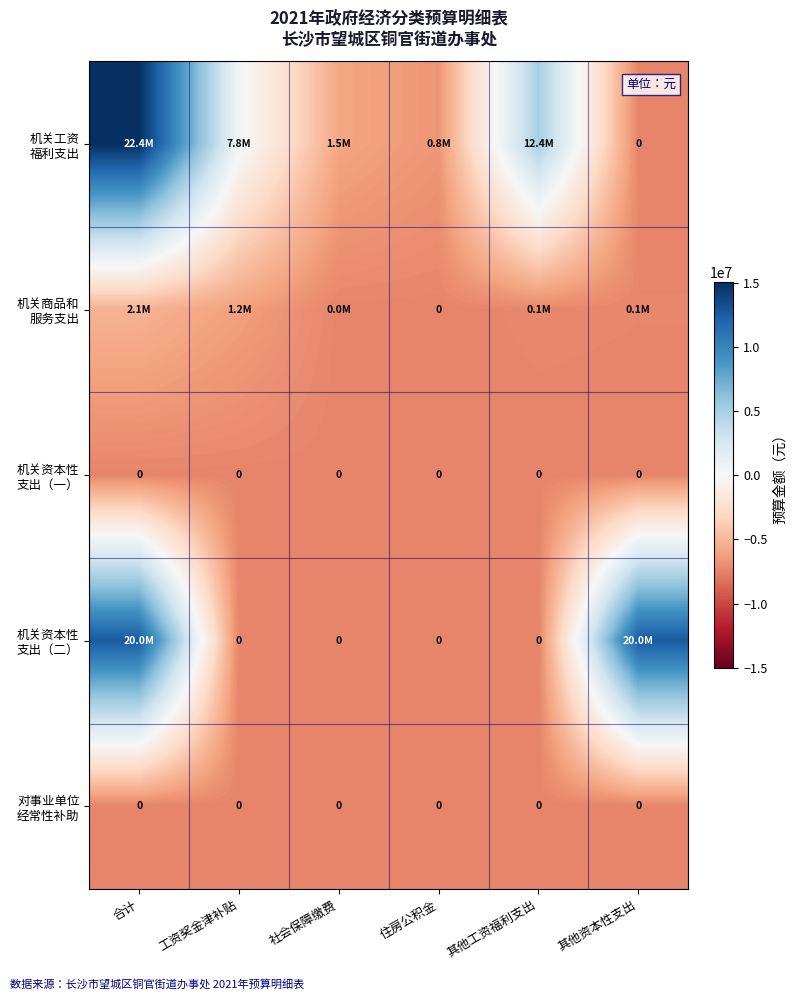

Which series has the largest total across all categories?

机关工资 福利支出